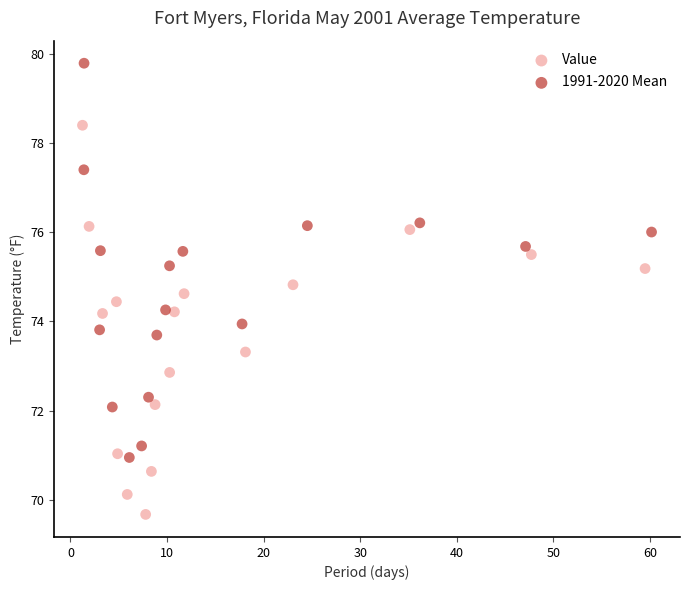

What are all the series names shown in the legend?

Value, 1991-2020 Mean